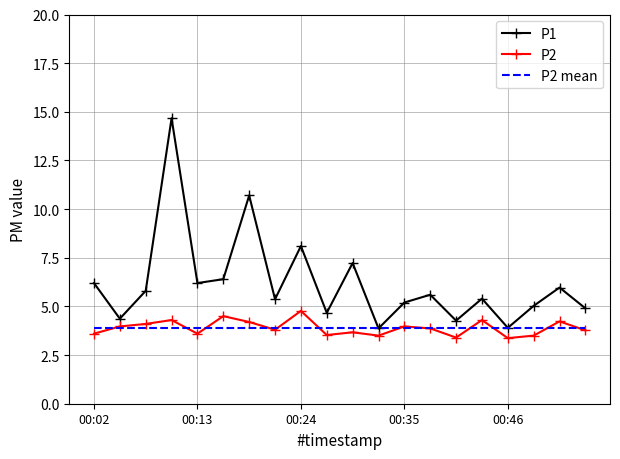

After their last crossing, which series has the higher values: P1 or P2 mean?

P1